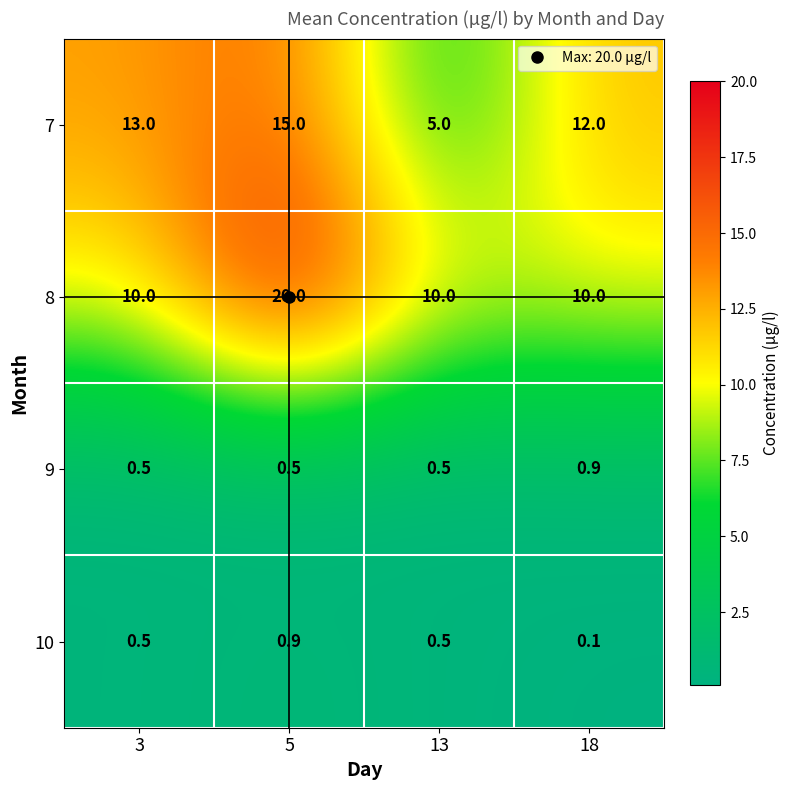

Rank the series at 18 from highest to lowest value.

7, 8, 9, 10